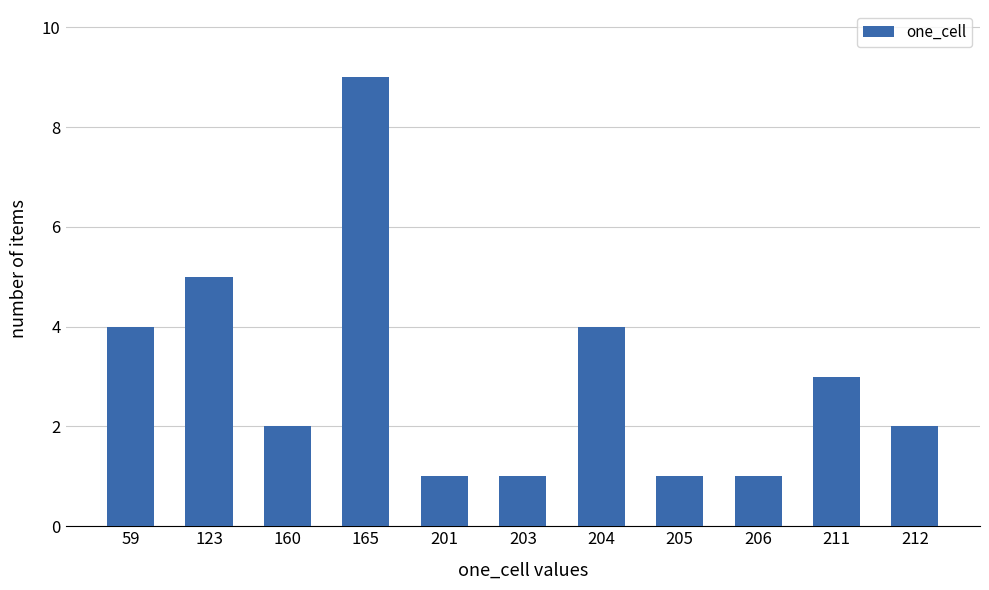

Reading left to right, list all the values displayed in this chart.

59=4	123=5	160=2	165=9	201=1	203=1	204=4	205=1	206=1	211=3	212=2